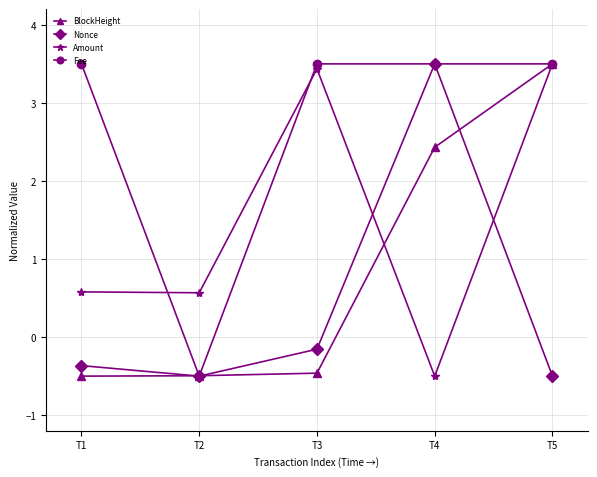

At which category is the sum across all series the highest?

T5